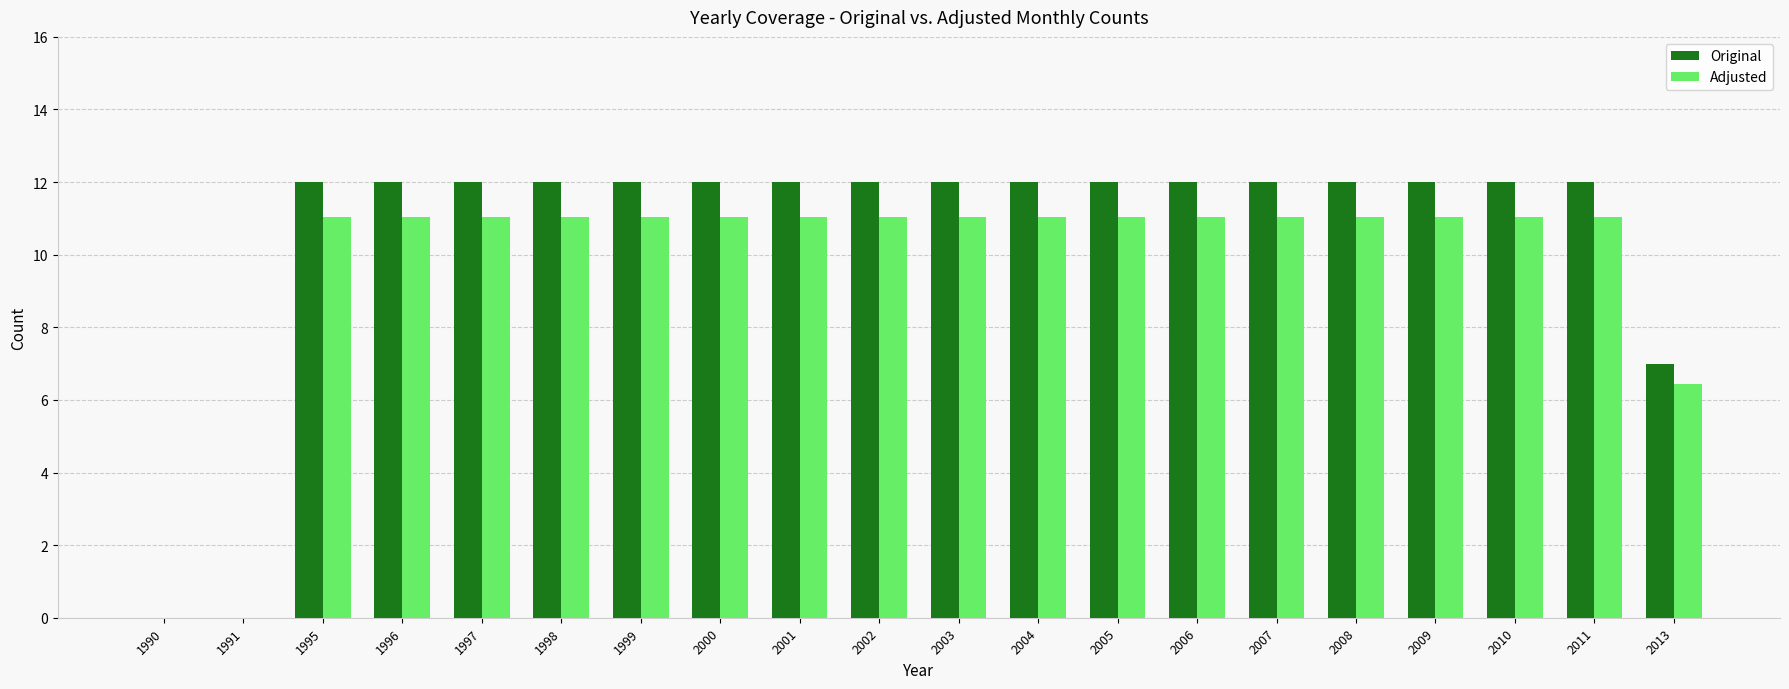

What is the sum of all Original values?

211.0